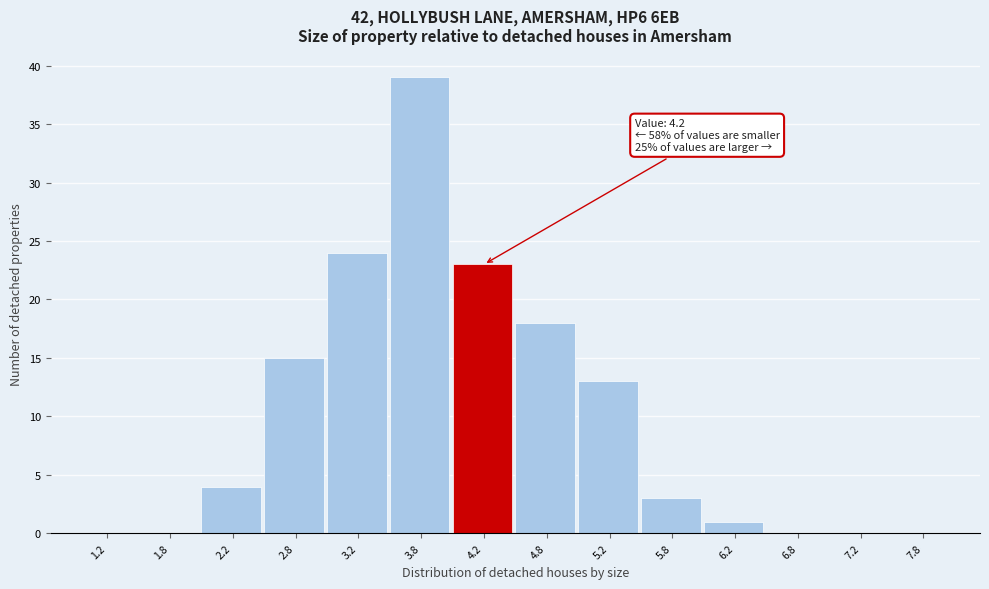

Which range on the x-axis has the tallest bar?

3.5 to 4.0